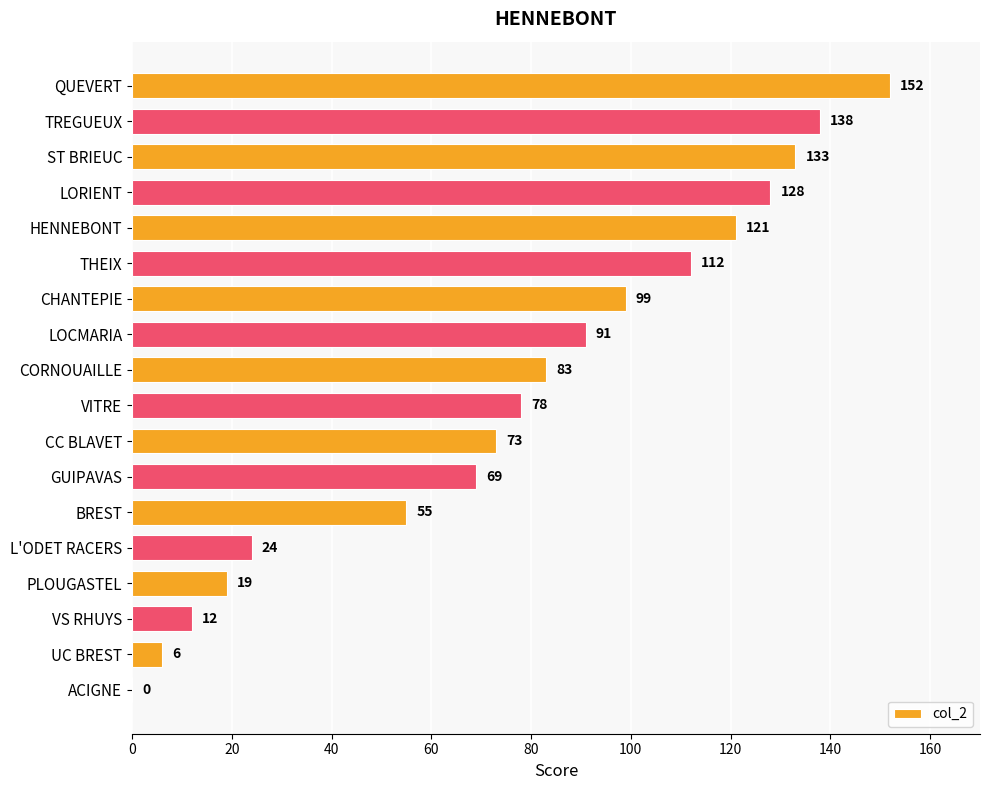

Reading top to bottom, what are all the values shown in this chart?

QUEVERT=152	TREGUEUX=138	ST BRIEUC=133	LORIENT=128	HENNEBONT=121	THEIX=112	CHANTEPIE=99	LOCMARIA=91	CORNOUAILLE=83	VITRE=78	CC BLAVET=73	GUIPAVAS=69	BREST=55	L'ODET RACERS=24	PLOUGASTEL=19	VS RHUYS=12	UC BREST=6	ACIGNE=0